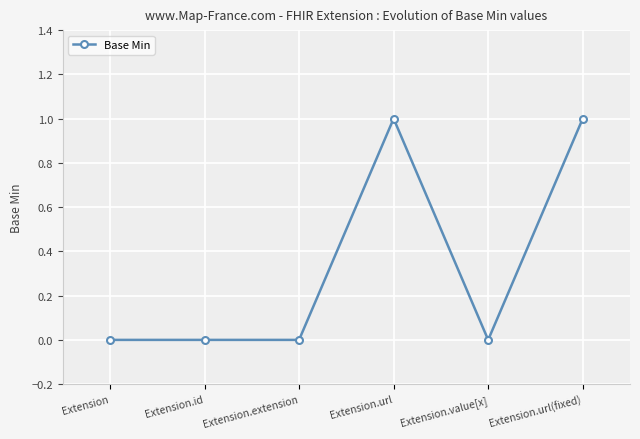

What is the change in value from Extension.id to Extension.url?

+1